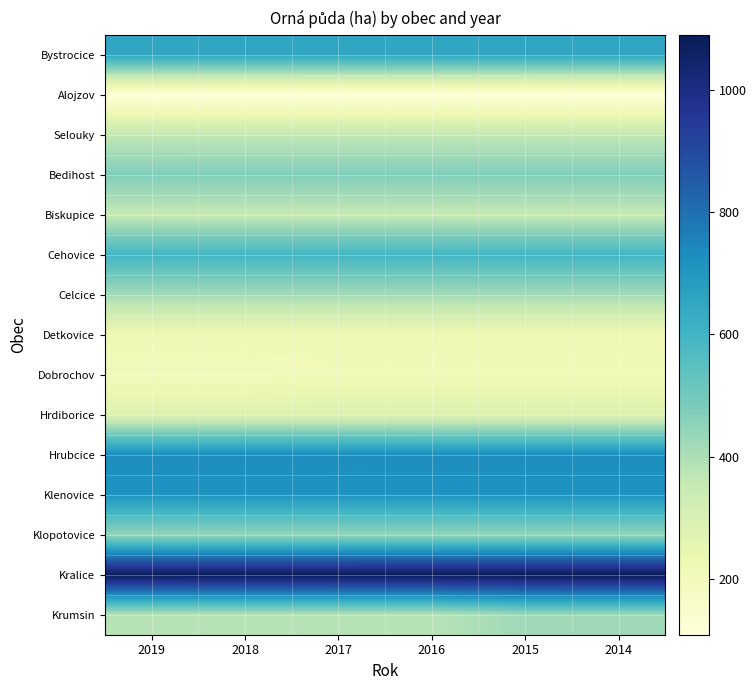

Which has a higher value, 2017 or 2019?

2017